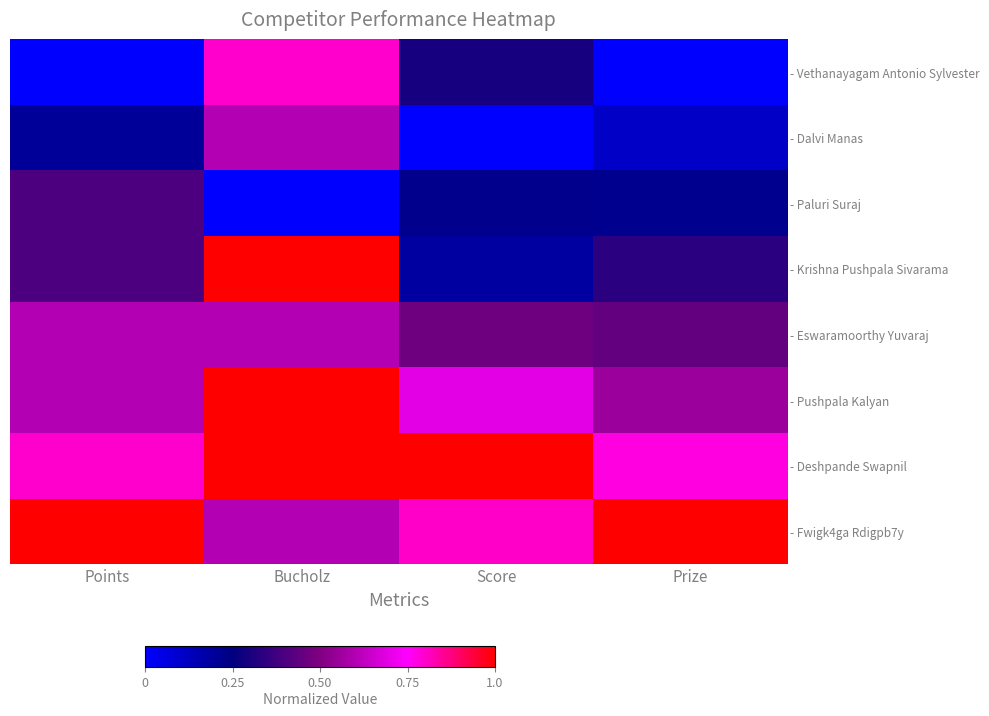

Reading left to right, transcribe all the data shown in this chart.

- Fwigk4ga Rdigpb7y: Points=1.0	Bucholz=0.6	Score=0.8	Prize=1.0
- Deshpande Swapnil: Points=0.8	Bucholz=1.0	Score=1.0	Prize=0.8
- Pushpala Kalyan: Points=0.6	Bucholz=1.0	Score=0.7	Prize=0.6
- Eswaramoorthy Yuvaraj: Points=0.6	Bucholz=0.6	Score=0.5	Prize=0.4
- Krishna Pushpala Sivarama: Points=0.4	Bucholz=1.0	Score=0.2	Prize=0.3
- Paluri Suraj: Points=0.4	Bucholz=0.0	Score=0.2	Prize=0.2
- Dalvi Manas: Points=0.2	Bucholz=0.6	Score=0.0	Prize=0.1
- Vethanayagam Antonio Sylvester: Points=0.0	Bucholz=0.8	Score=0.3	Prize=0.0